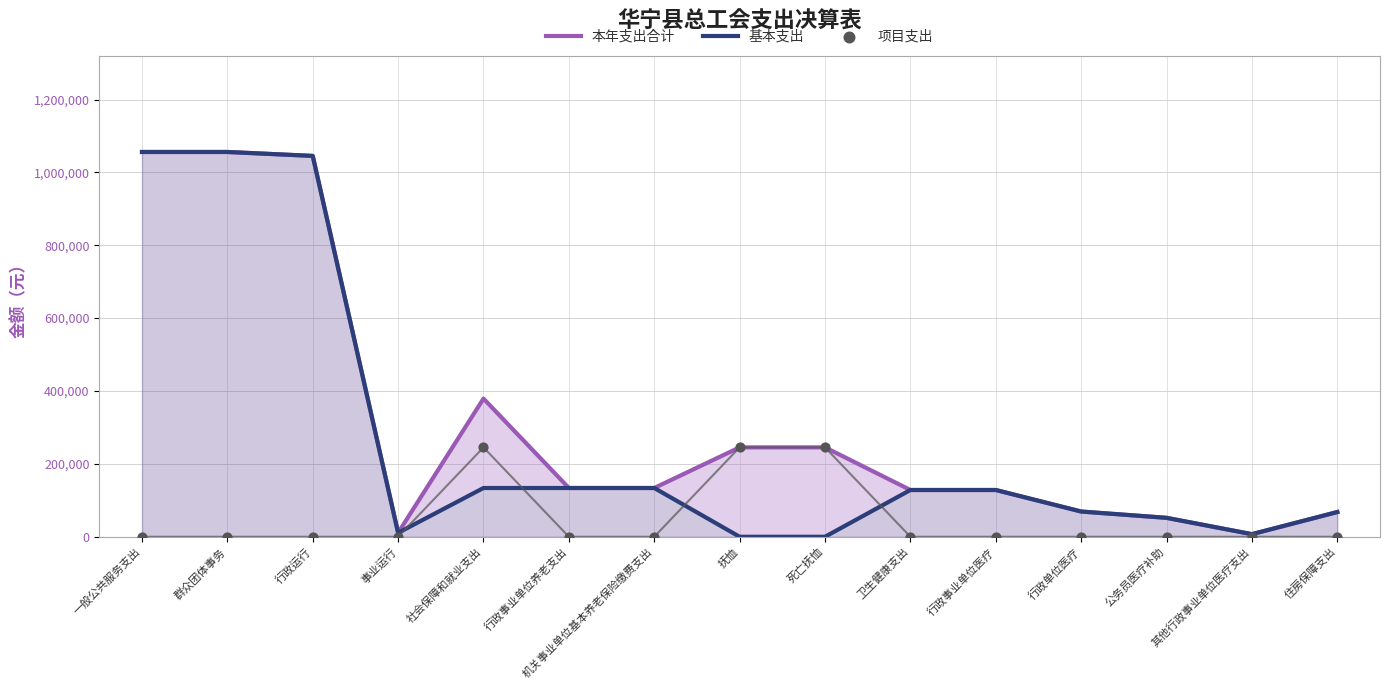

What are all the series names shown in the legend?

本年支出合计, 基本支出, 项目支出